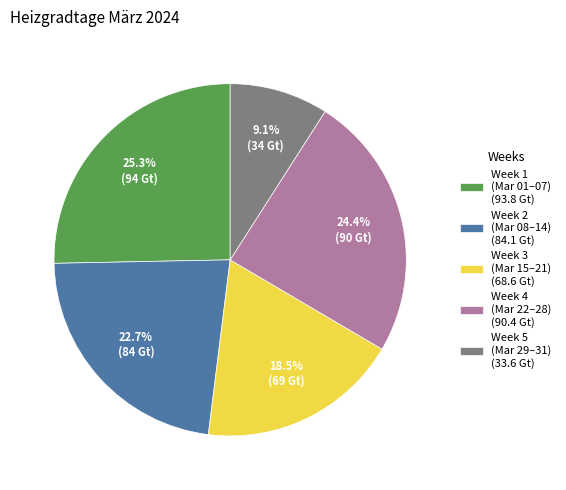

Rank the categories by value from highest to lowest.

Week 1 (Mar 01–07) (93.8 Gt), Week 4 (Mar 22–28) (90.4 Gt), Week 2 (Mar 08–14) (84.1 Gt), Week 3 (Mar 15–21) (68.6 Gt), Week 5 (Mar 29–31) (33.6 Gt)